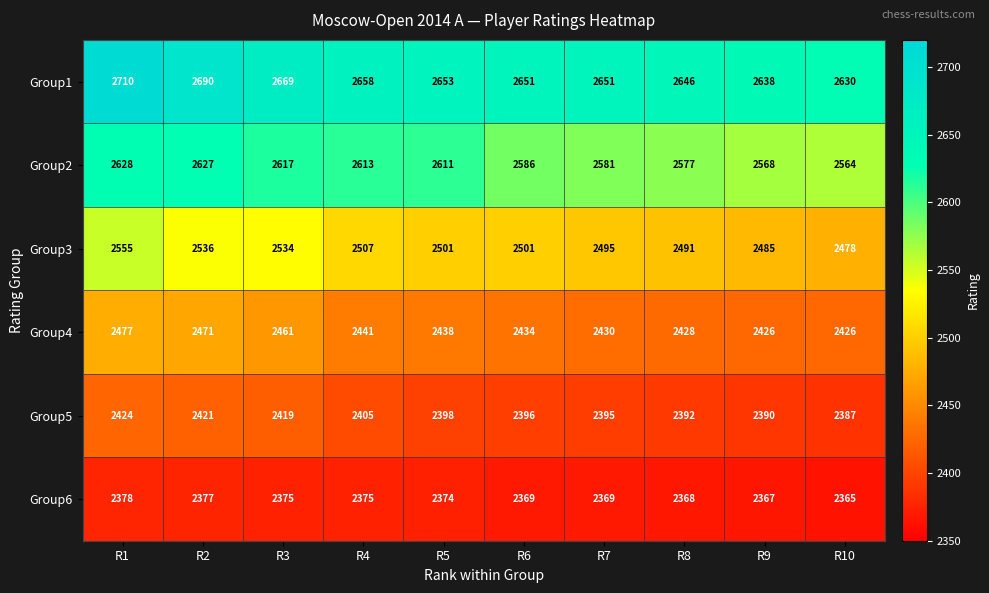

The Group4 series shows 2477 at R1. True or false?

True